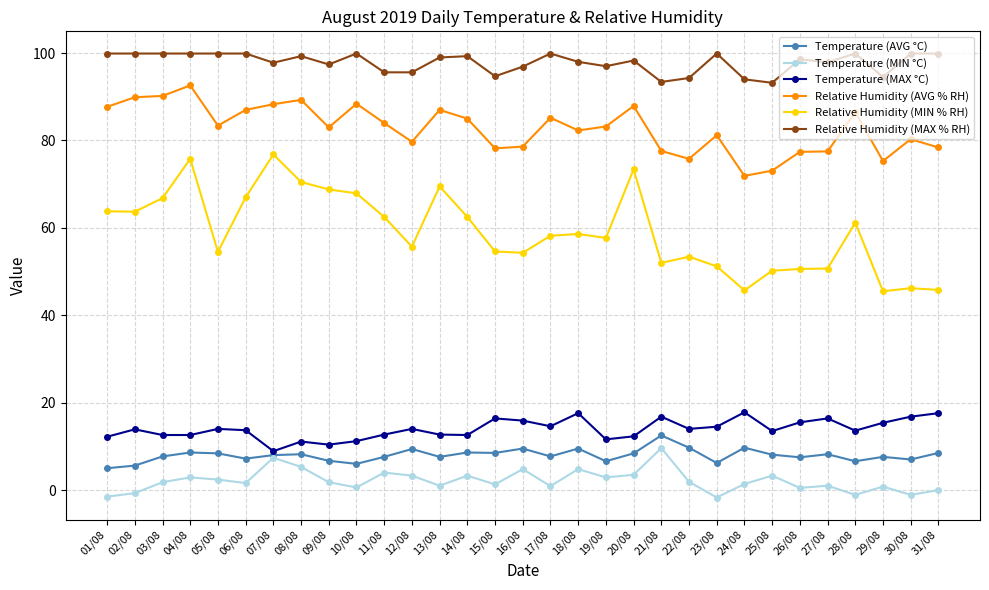

How many data points does each series have?

31